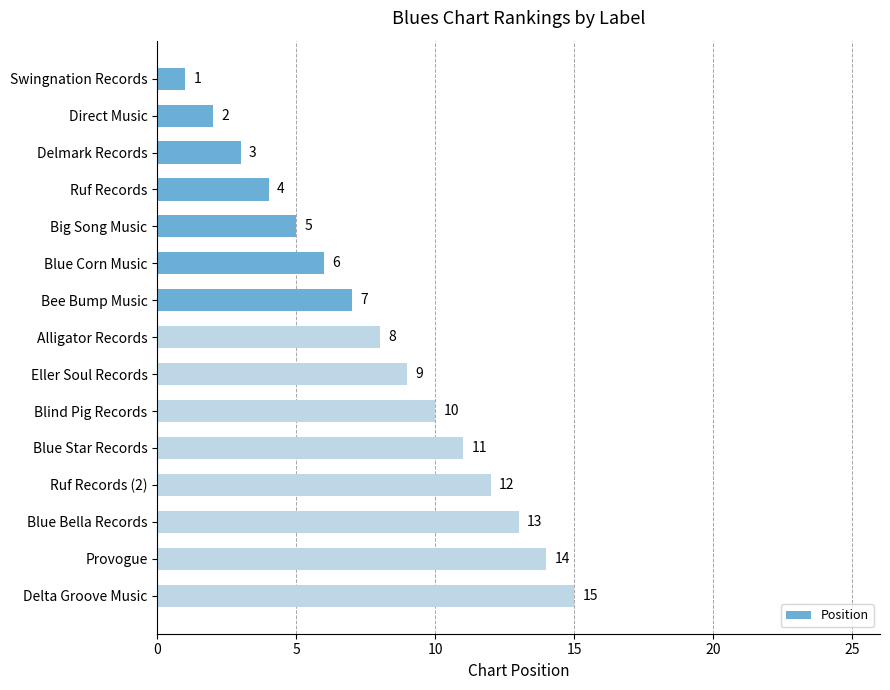

The value at Blue Corn Music is 6. True or false?

True